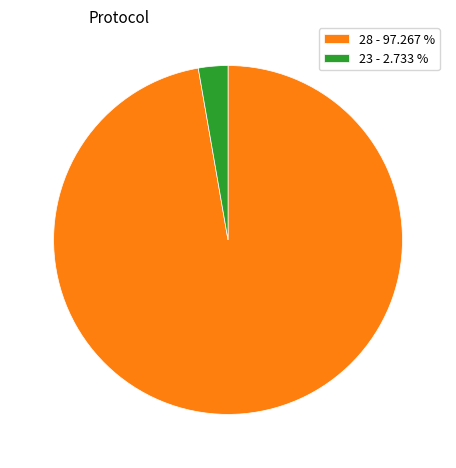

Which slice is the smallest?

23 - 2.733 %